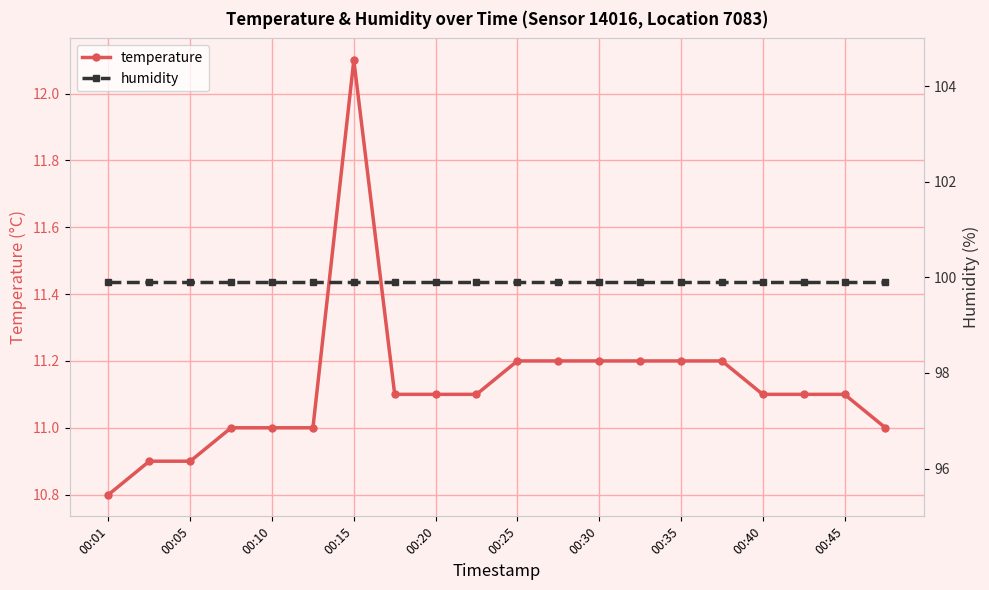

True or false: temperature has more than 0 points higher than both neighbors.

True